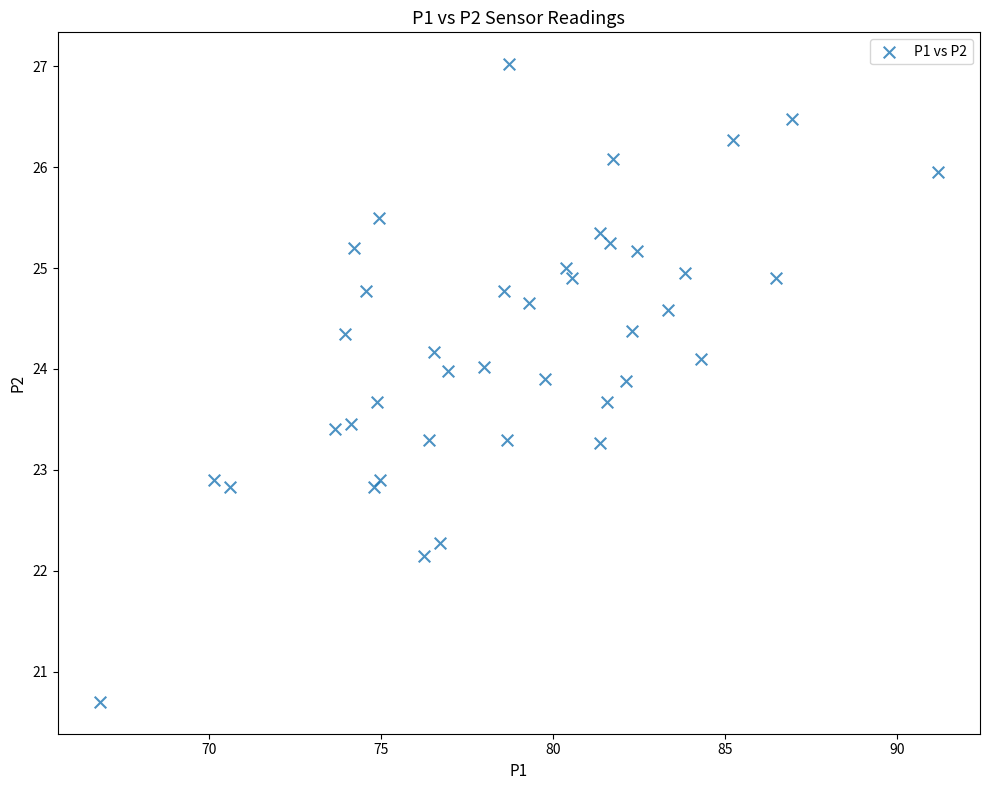

What is the range of Y values (max minus min)?

6.3